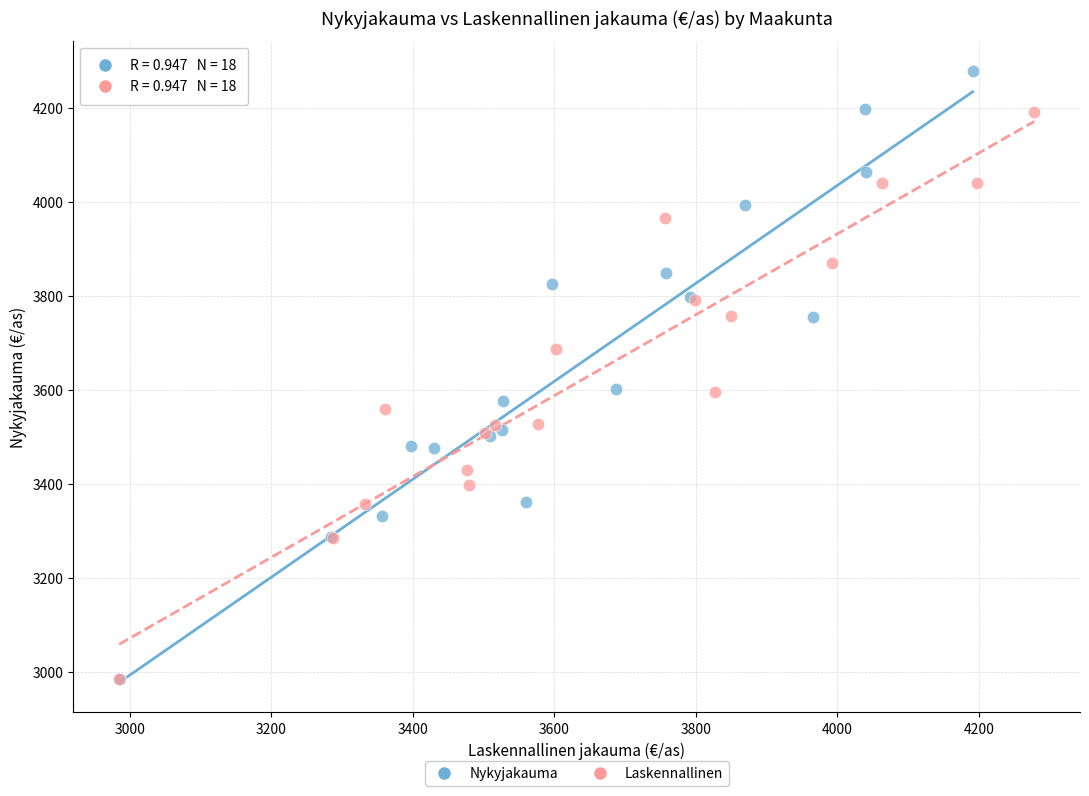

Which series contains the highest Y value?

Nykyjakauma